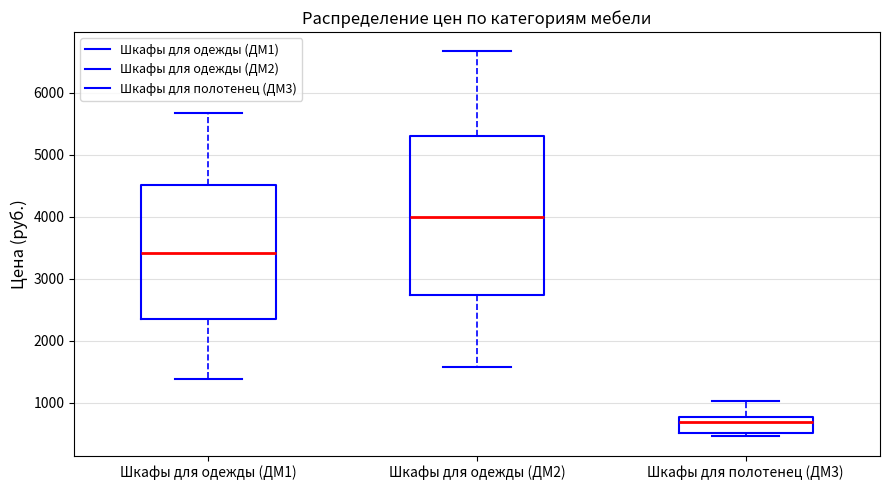

Where does the upper whisker of the box for Шкафы для одежды (ДМ2) end on the y-axis? The values are not printed on the chart, so give them approximately, as read against the axis.

6700